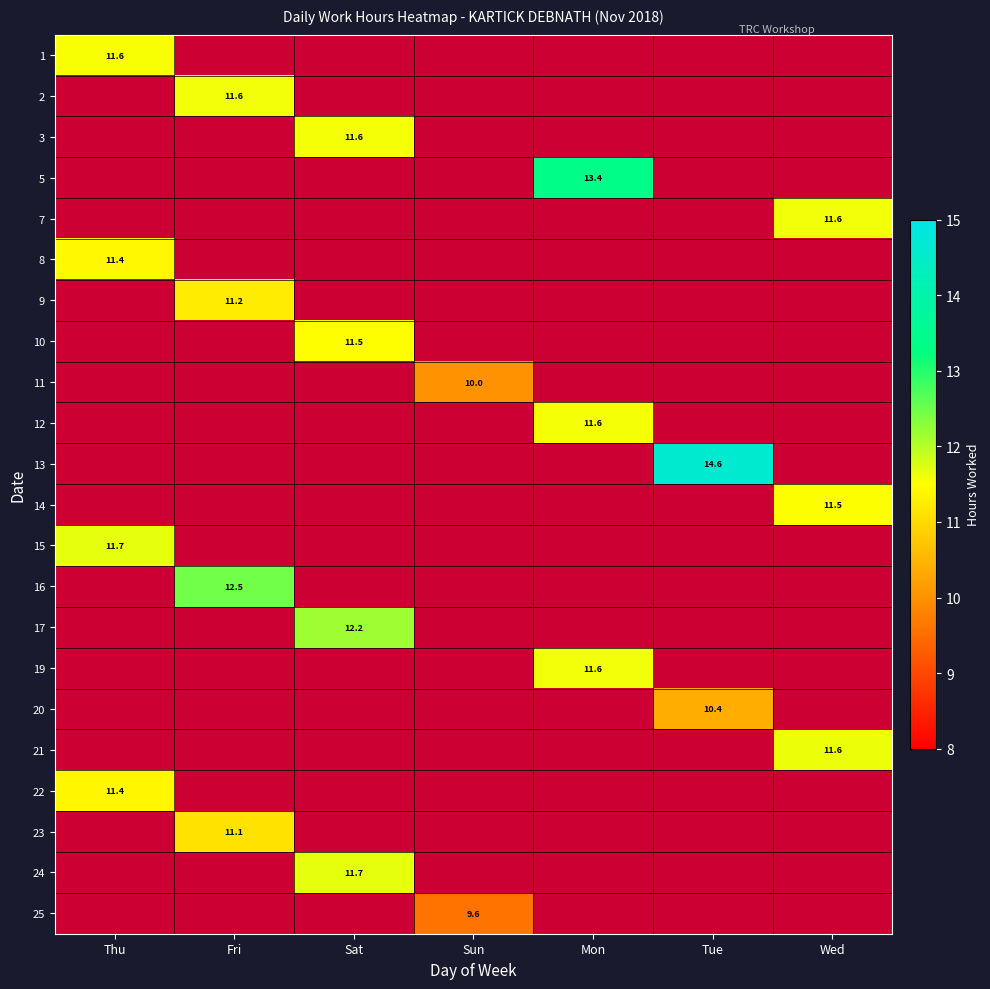

Which category has the highest value across all series?

Tue